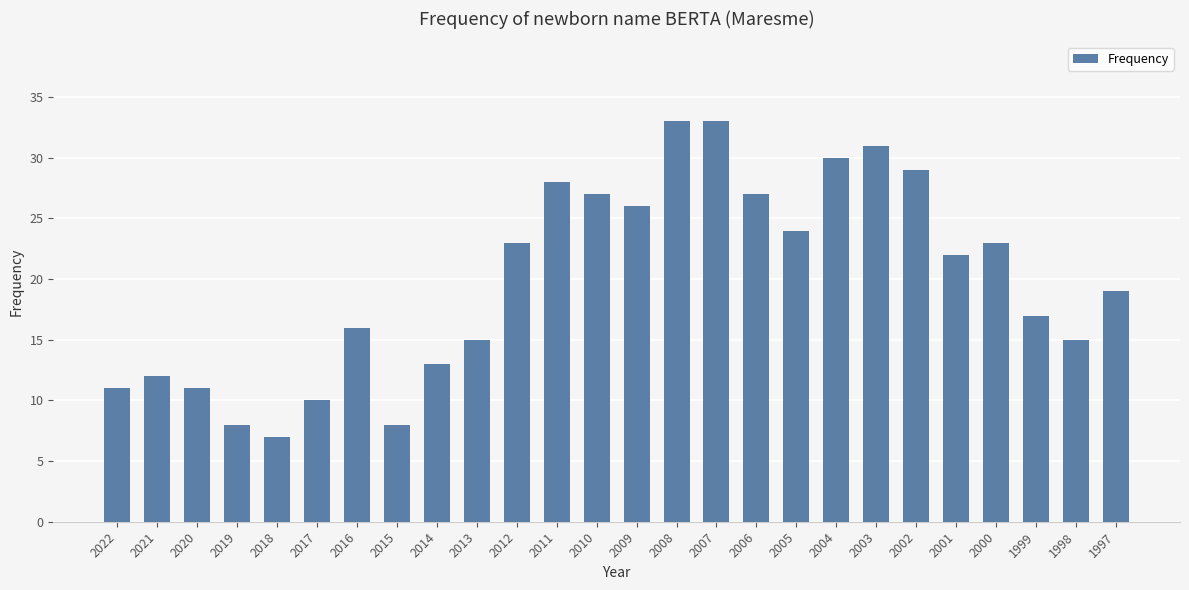

The chart shows a value of 22 at 2001. True or false?

True